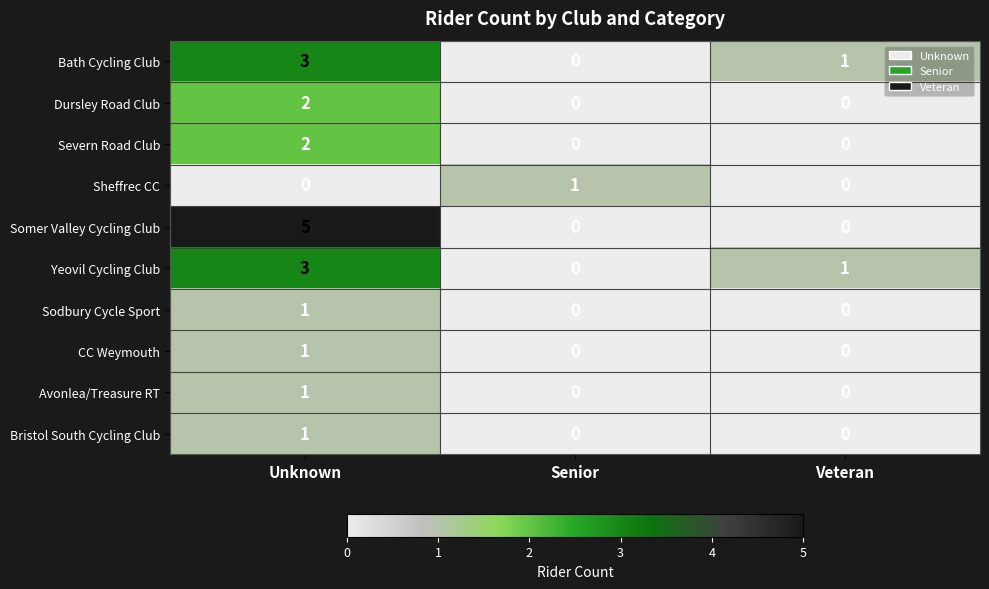

At which category is the sum across all series the highest?

Unknown